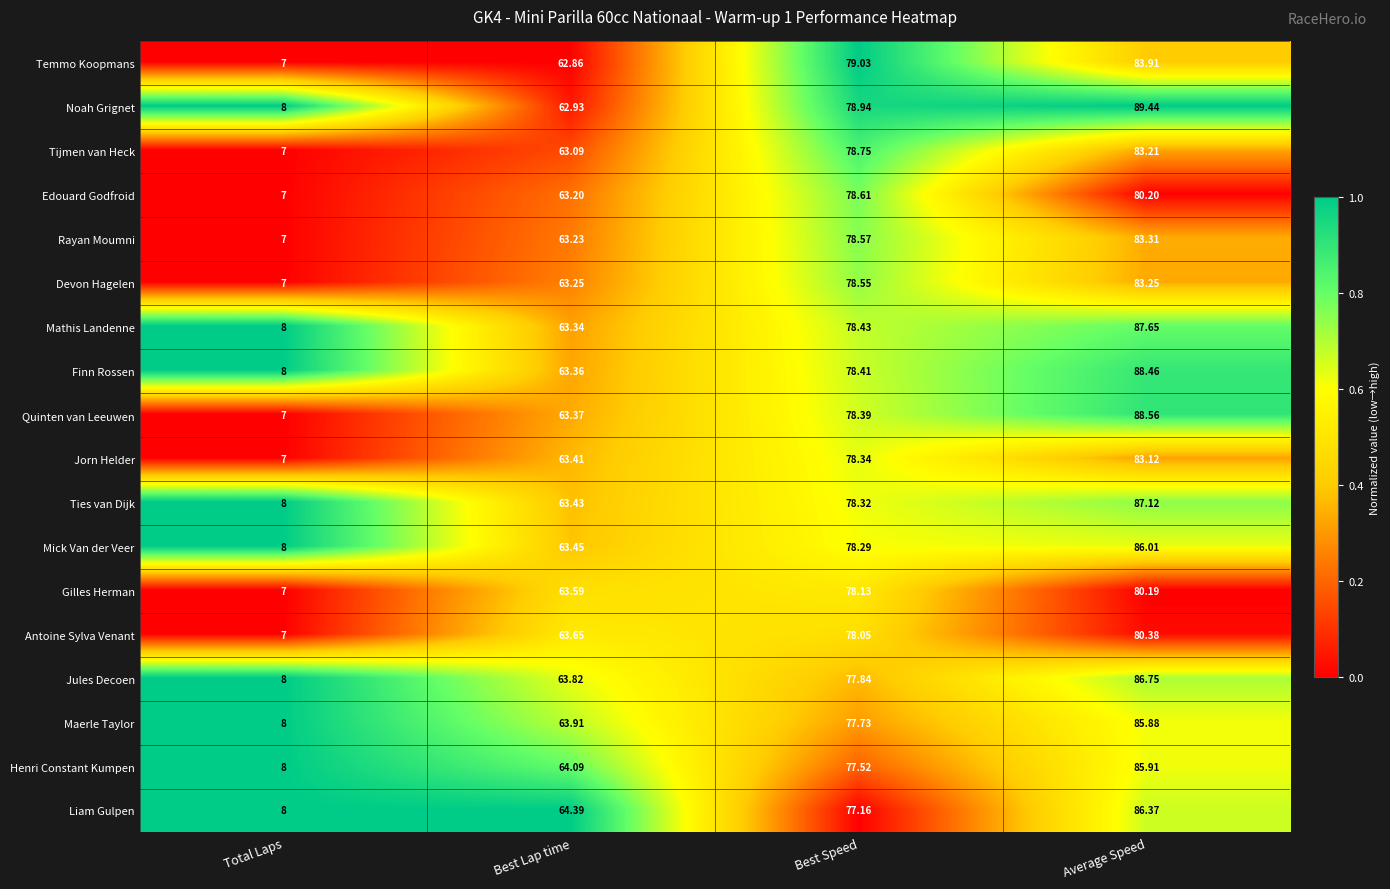

What is the maximum value shown in the chart?

89.4